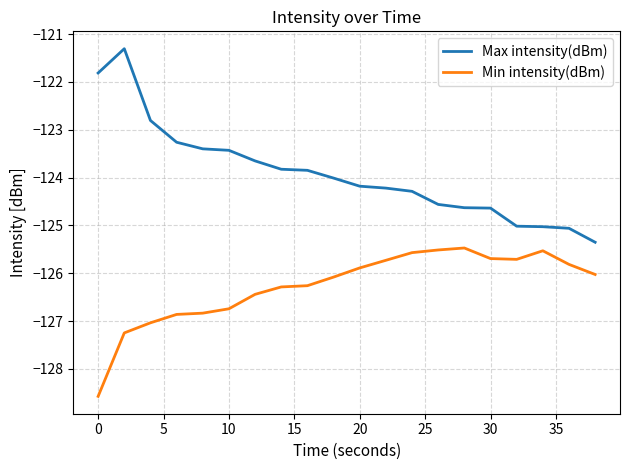

What is the minimum value for Max intensity(dBm)?

-125.4